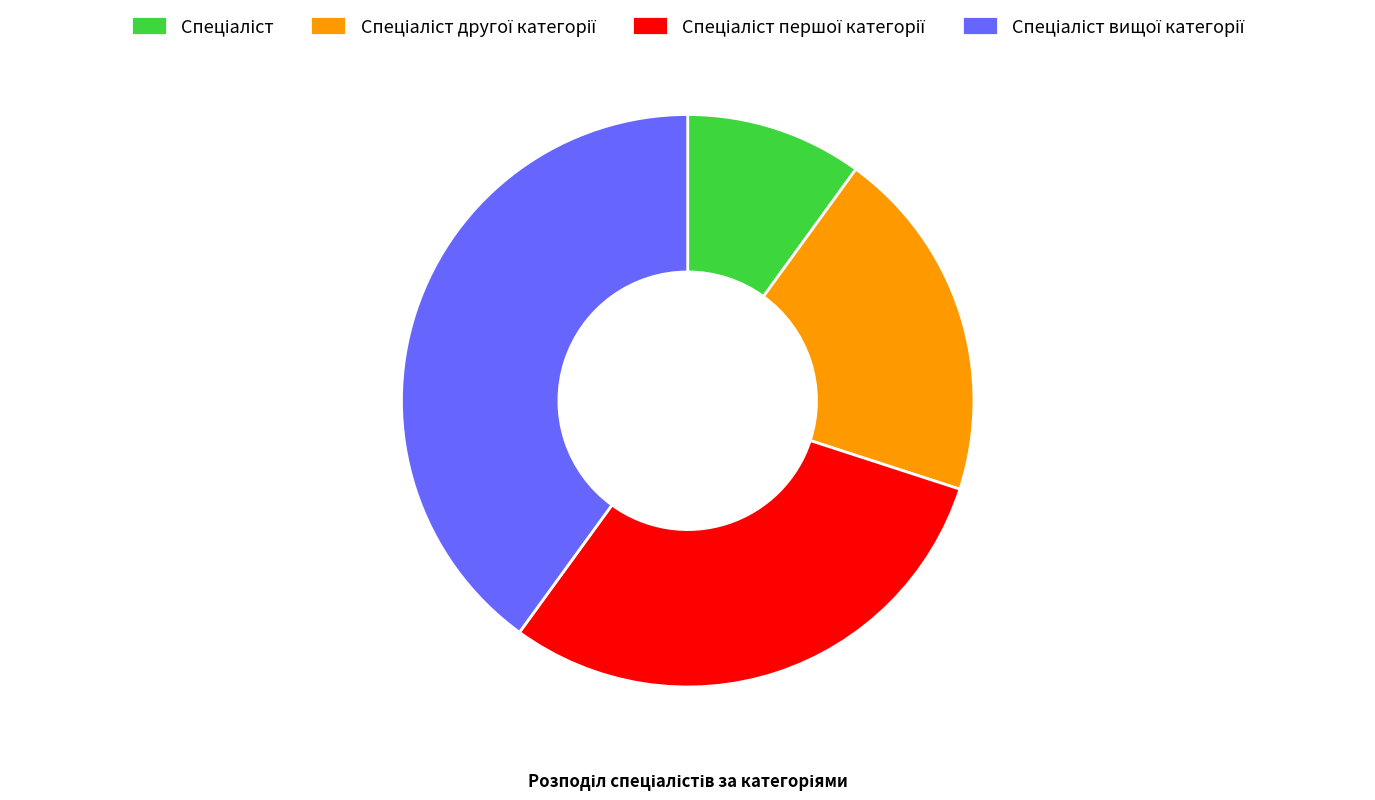

Is there a majority slice in this chart?

No